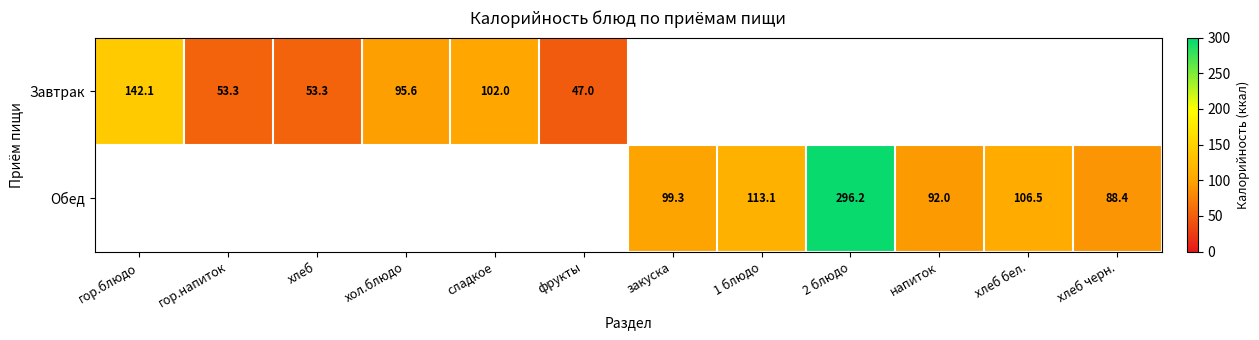

Which has a higher value, хол.блюдо or хлеб?

хол.блюдо